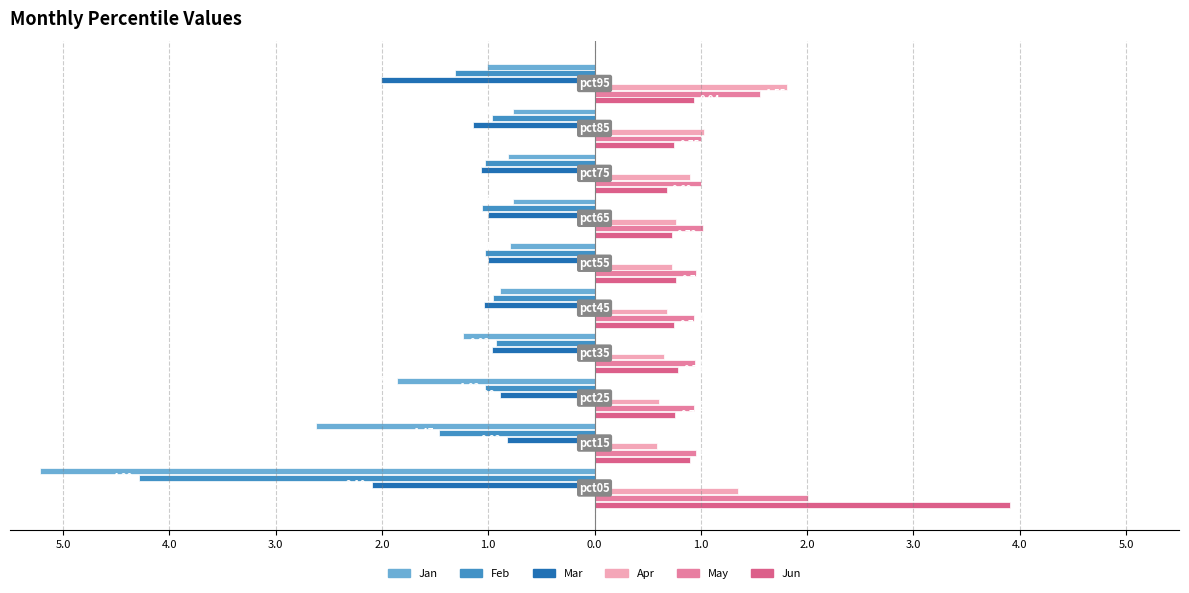

Reading left to right, transcribe all the data shown in this chart.

Jan: 5.0=-5.2	4.0=-2.6	3.0=-1.9	2.0=-1.2	1.0=-0.9	0.0=-0.8	1.0=-0.8	2.0=-0.8	3.0=-0.8	4.0=-1.0
Feb: 5.0=-4.3	4.0=-1.5	3.0=-1.0	2.0=-0.9	1.0=-1.0	0.0=-1.0	1.0=-1.1	2.0=-1.0	3.0=-1.0	4.0=-1.3
Mar: 5.0=-2.1	4.0=-0.8	3.0=-0.9	2.0=-1.0	1.0=-1.0	0.0=-1.0	1.0=-1.0	2.0=-1.1	3.0=-1.1	4.0=-2.0
Apr: 5.0=1.3	4.0=0.6	3.0=0.6	2.0=0.7	1.0=0.7	0.0=0.7	1.0=0.8	2.0=0.9	3.0=1.0	4.0=1.8
May: 5.0=2.0	4.0=1.0	3.0=0.9	2.0=0.9	1.0=0.9	0.0=1.0	1.0=1.0	2.0=1.0	3.0=1.0	4.0=1.6
Jun: 5.0=3.9	4.0=0.9	3.0=0.8	2.0=0.8	1.0=0.7	0.0=0.8	1.0=0.7	2.0=0.7	3.0=0.8	4.0=0.9